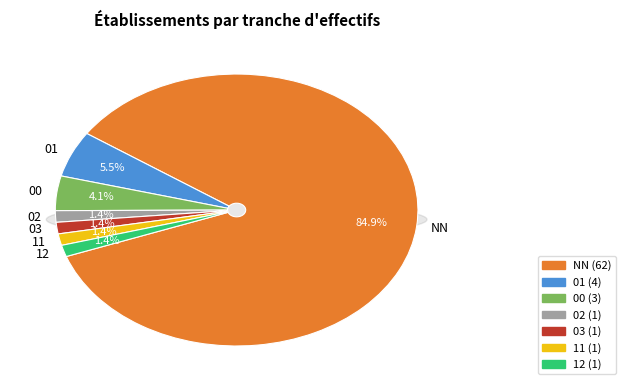

To the nearest percent, what is the difference between the 00 and 01 slice percentages?

1%